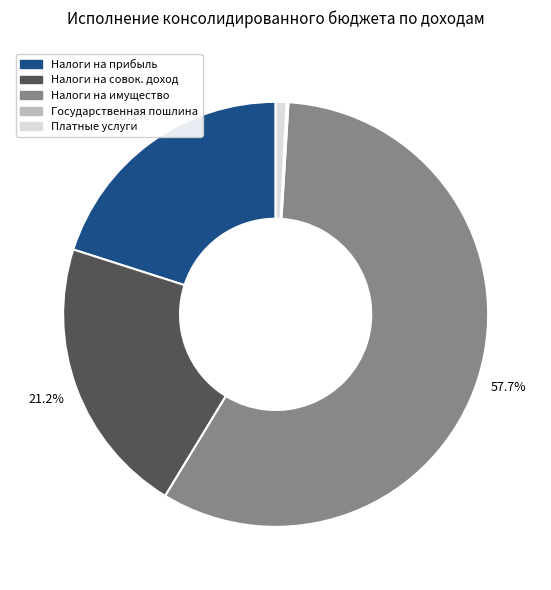

Is there any slice that represents more than half of the pie?

Yes